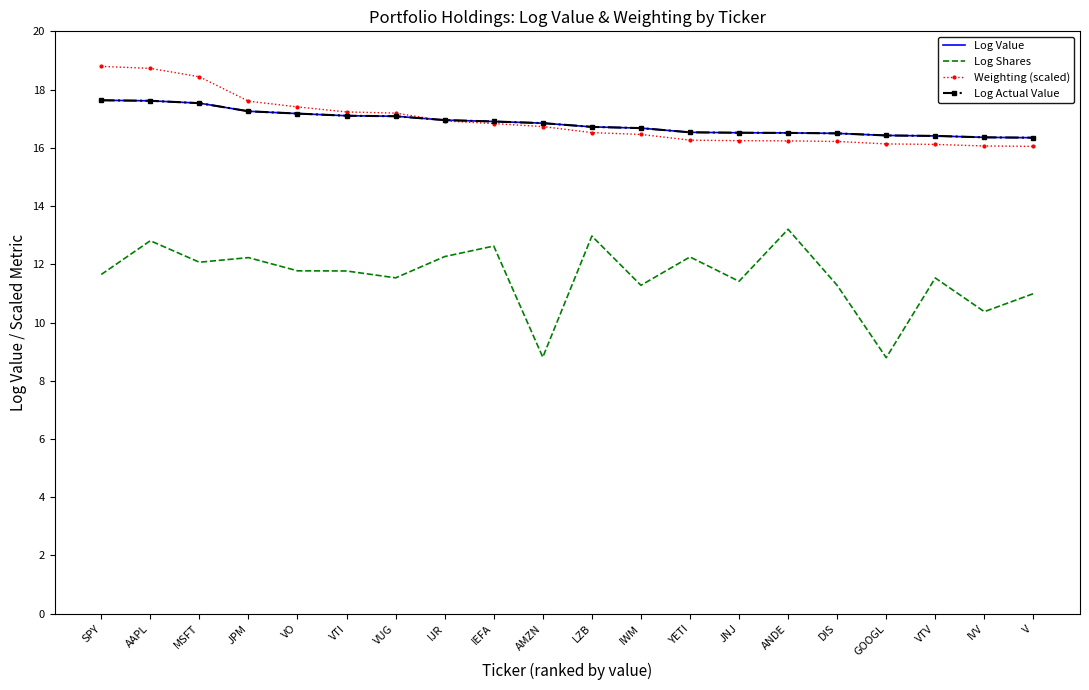

What is the value of the Log Shares point at the 9th from the left?

12.6